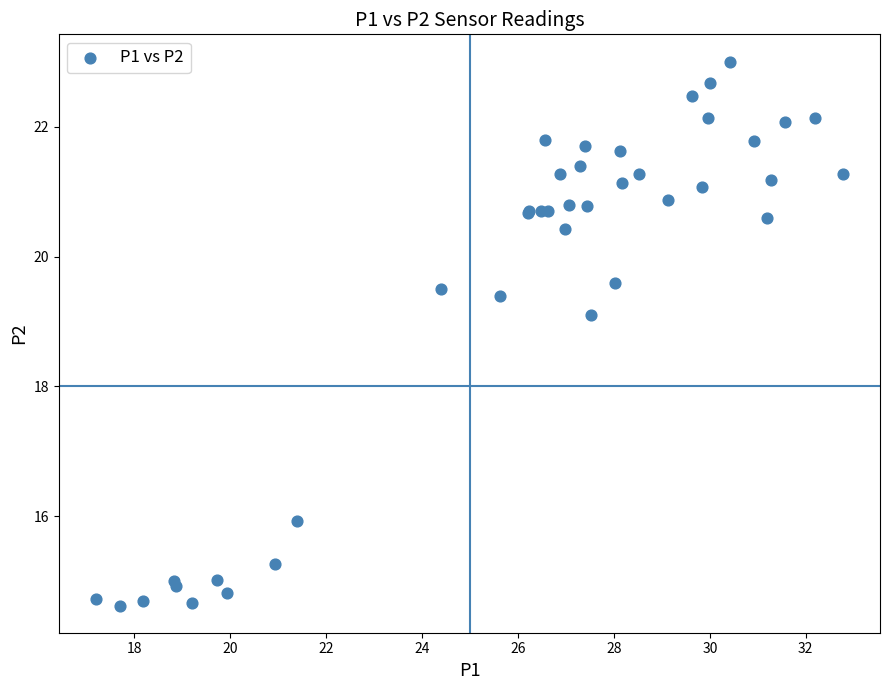

What Y value in the scatter plot is closest to 18?

19.1